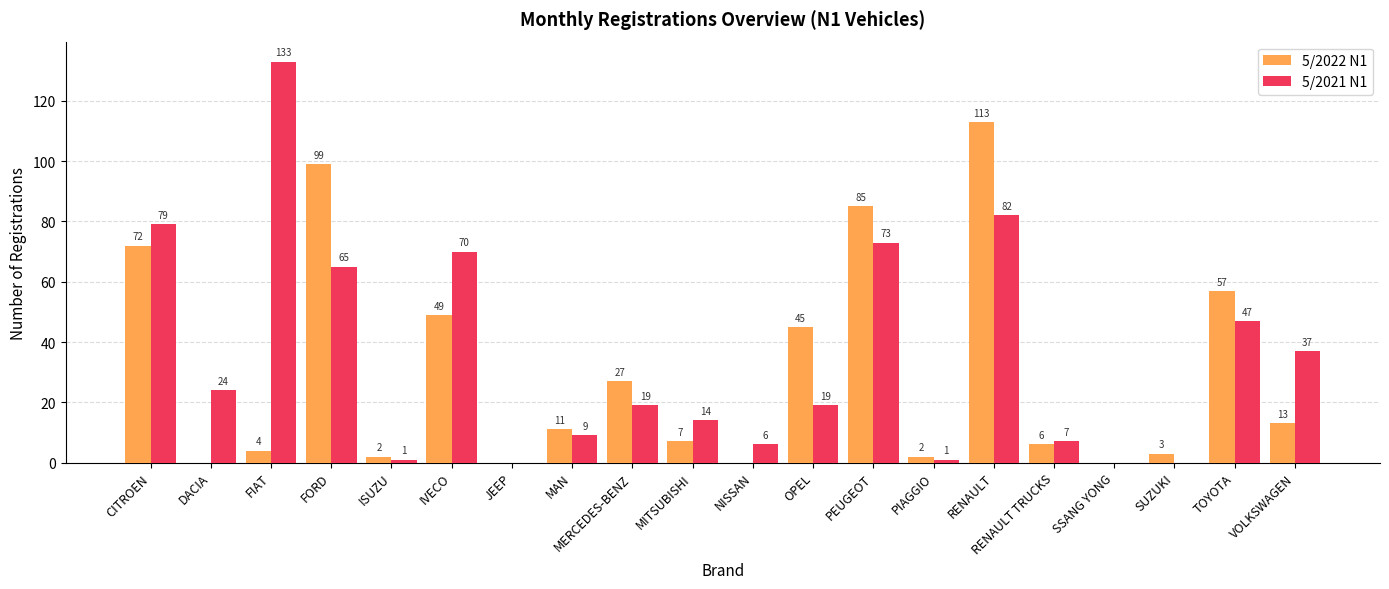

Is it true that 5/2022 N1 equals 6 at MAN?

False